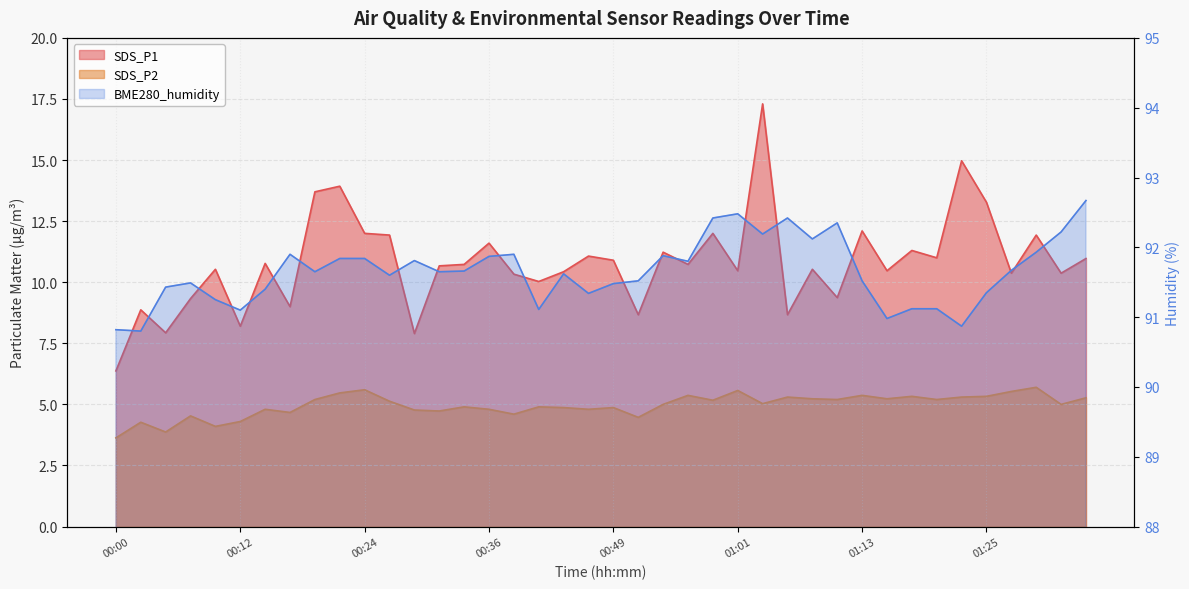

True or false: BME280_humidity and SDS_P2 intersect in this chart.

False